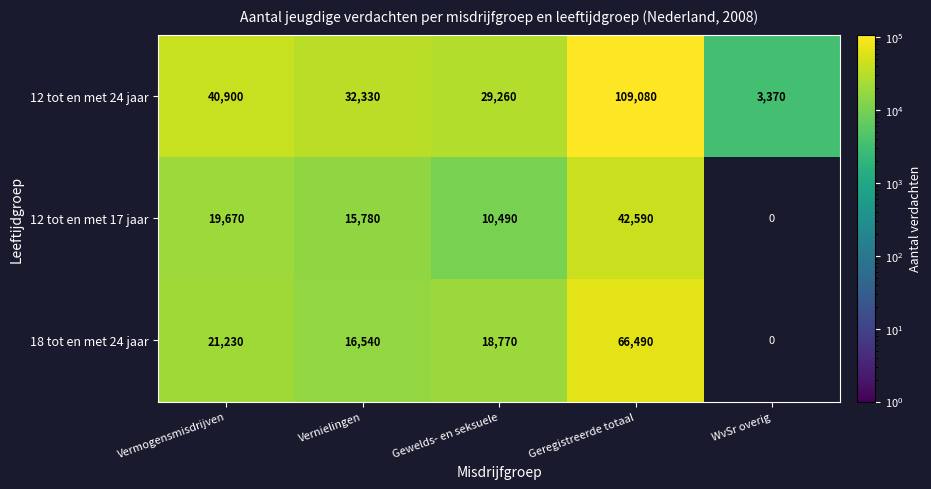

What is the difference between the 12 tot en met 24 jaar values at Geregistreerde totaal and Gewelds- en seksuele?

79820